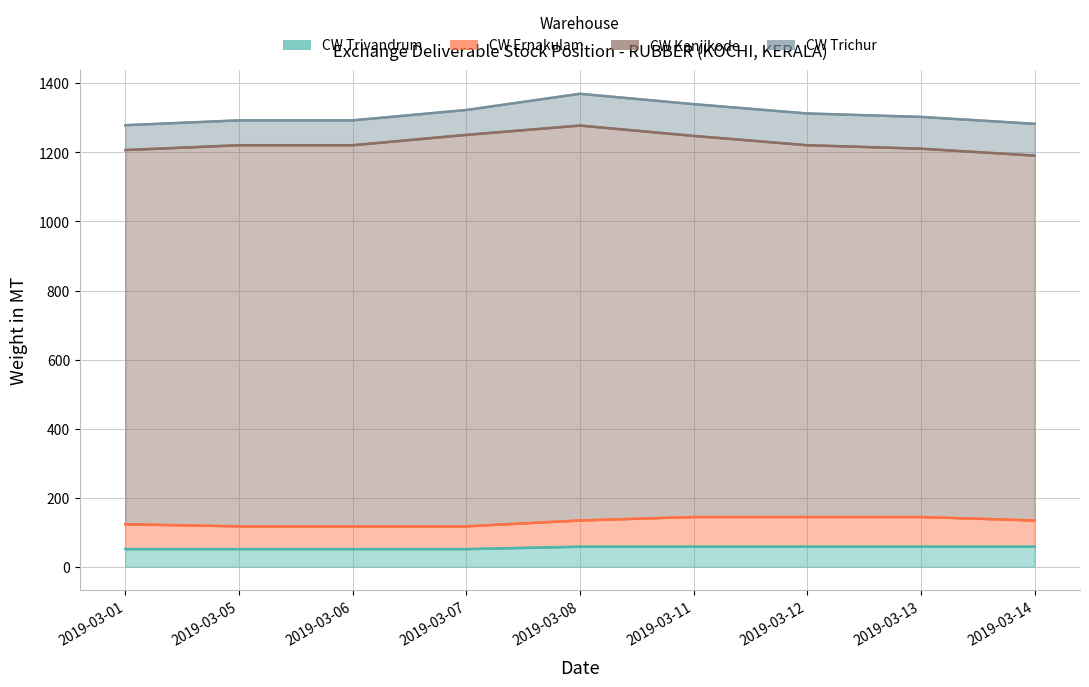

True or false: CW Trivandrum and CW Trichur intersect in this chart.

False